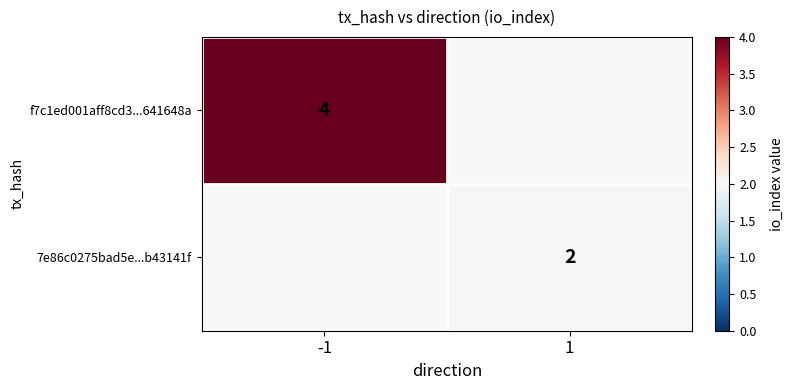

Is it true that 7e86c0275bad5e...b43141f equals 3 at 1?

False